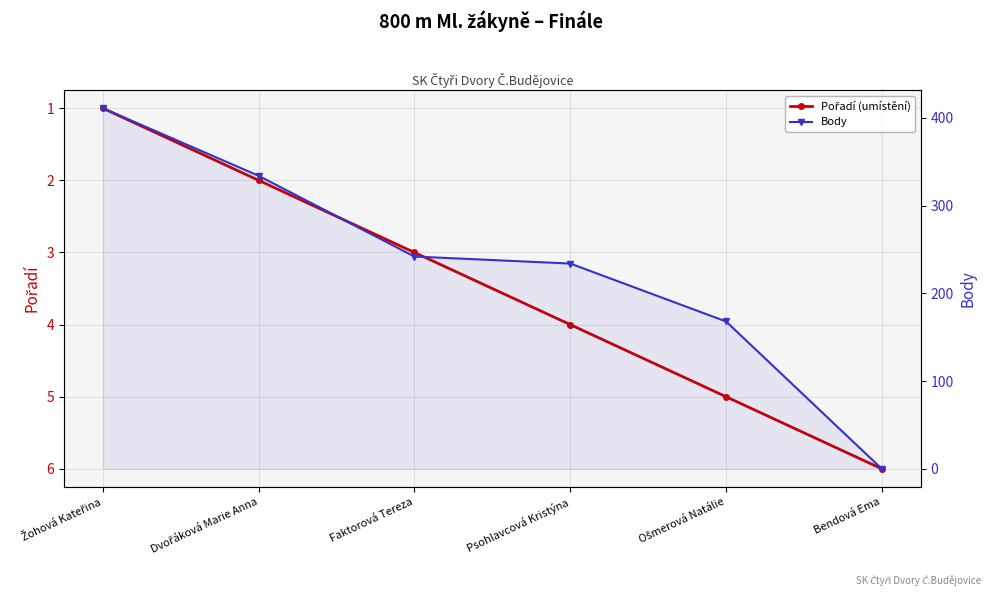

Which series ends up on top after the final intersection of Pořadí (umístění) and Body?

Pořadí (umístění)